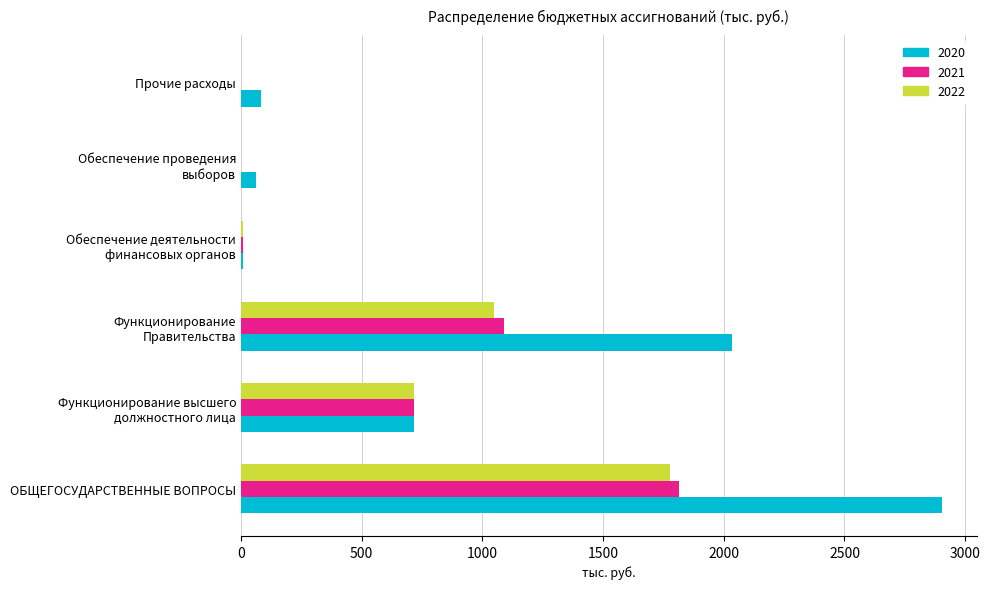

Is it true that 2020 equals 82.6 at Прочие расходы?

True